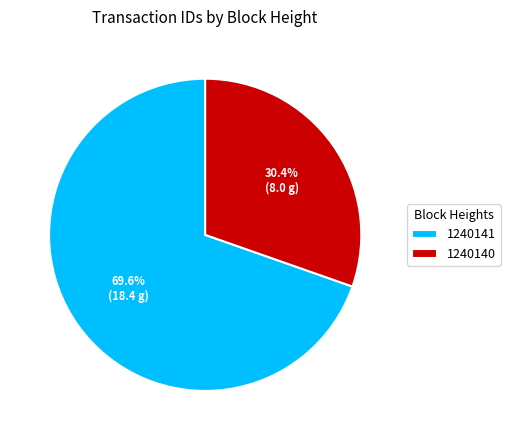

To the nearest percent, what percentage of the pie is 1240140?

30%